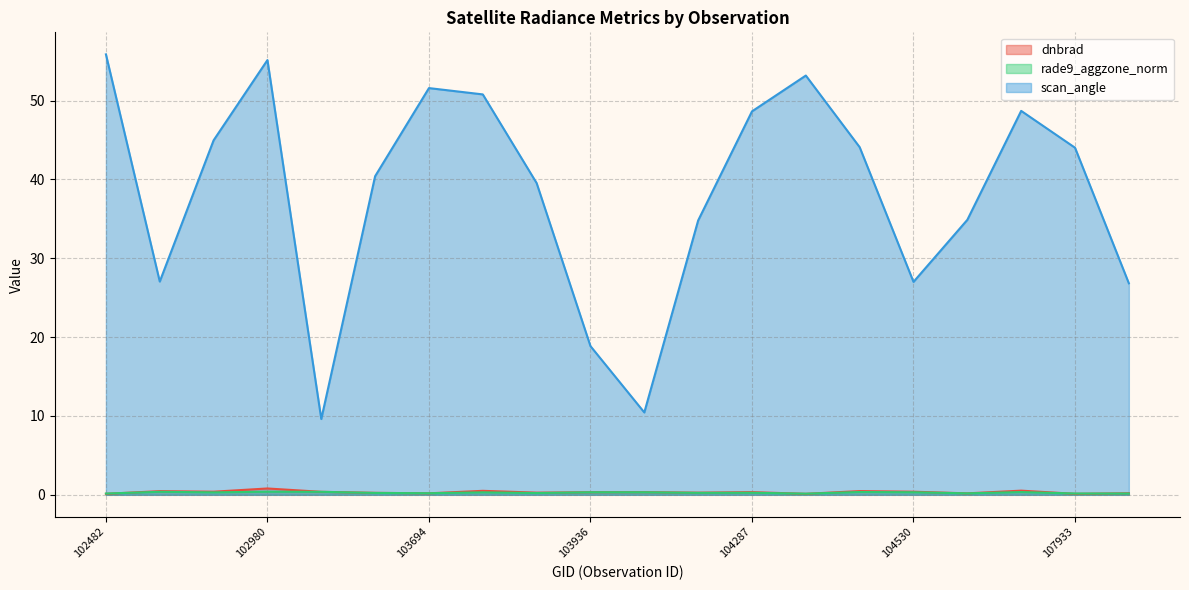

Which category has the lowest value in the scan_angle series?

103338